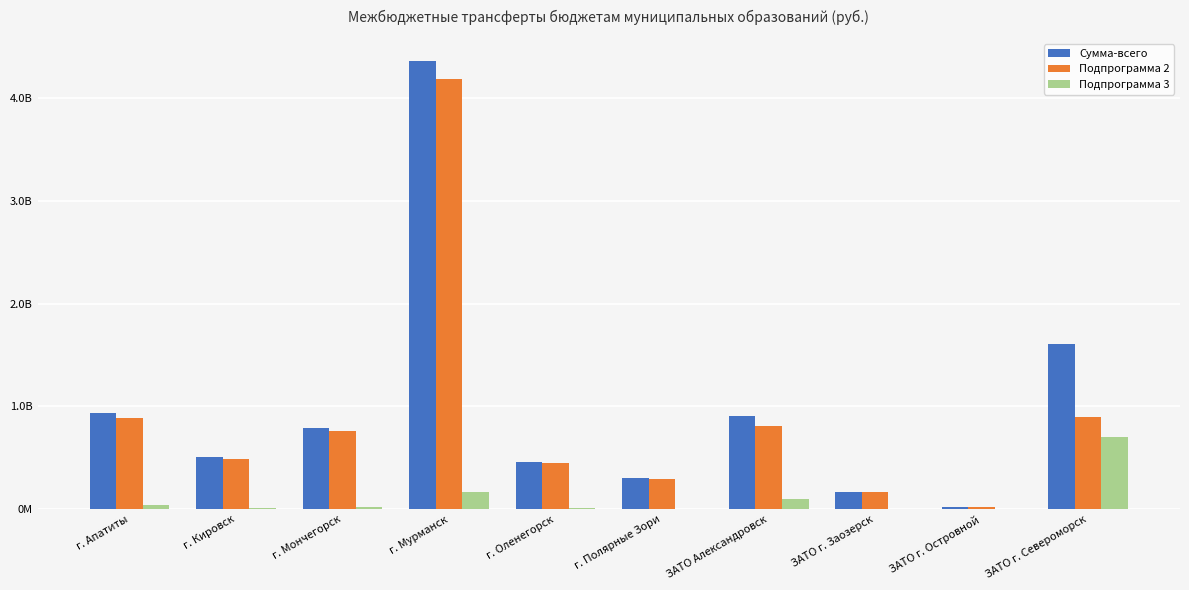

What are all the series names shown in the legend?

Сумма-всего, Подпрограмма 2, Подпрограмма 3